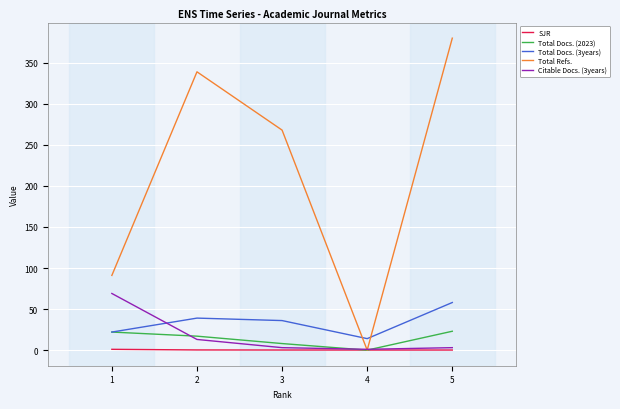

What is the maximum value for Total Refs.?

380.0